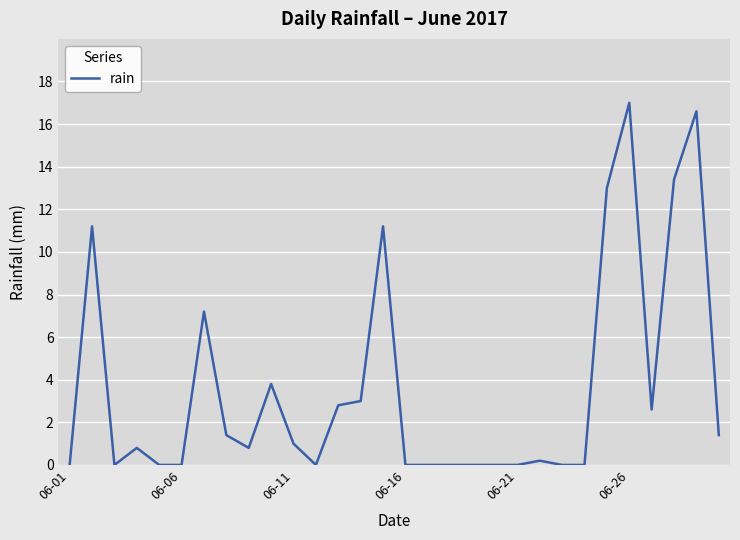

Reading left to right, transcribe all the data shown in this chart.

0.0	11.2	0.0	0.8	0.0	0.0	7.2	1.4	0.8	3.8	1.0	0.0	2.8	3.0	11.2	0.0	0.0	0.0	0.0	0.0	0.0	0.2	0.0	0.0	13.0	17.0	2.6	13.4	16.6	1.4